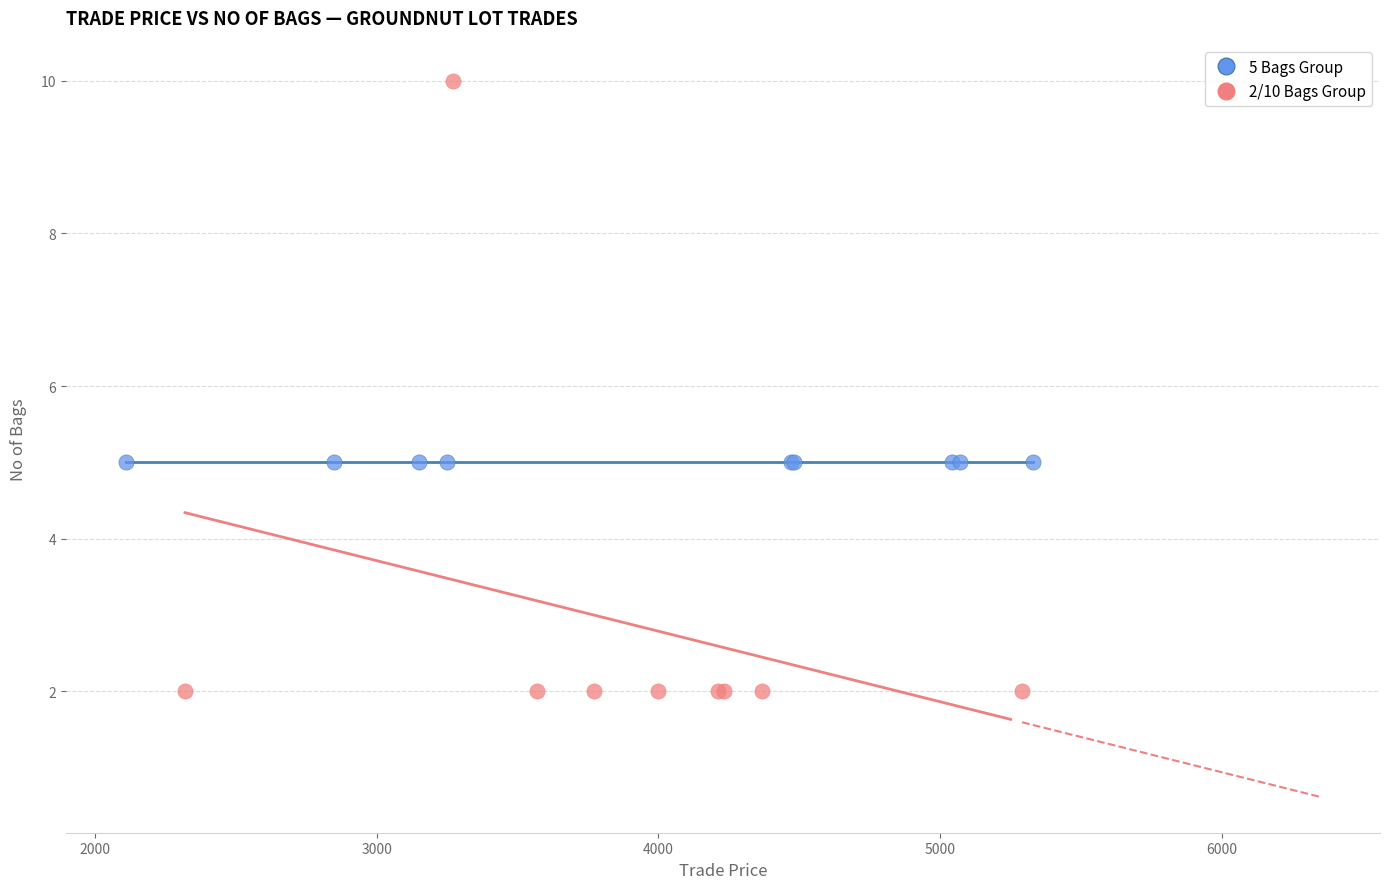

Which series contains the highest Y value?

2/10 Bags Group